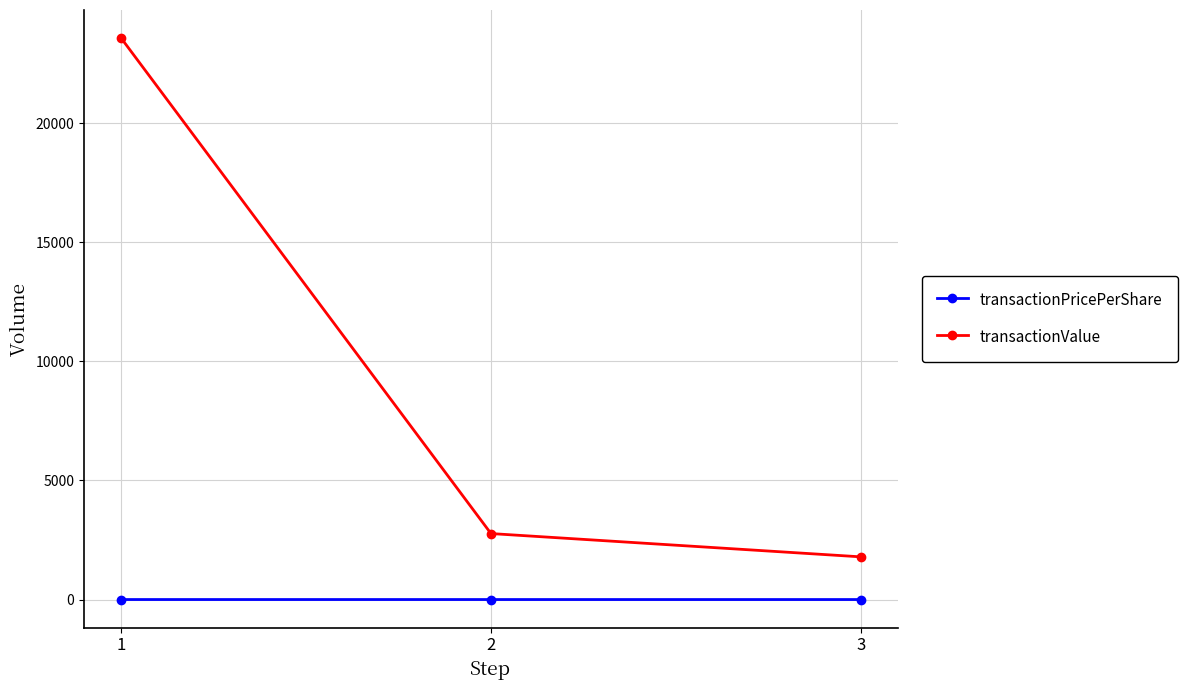

Which series has the largest range (max minus min)?

transactionValue